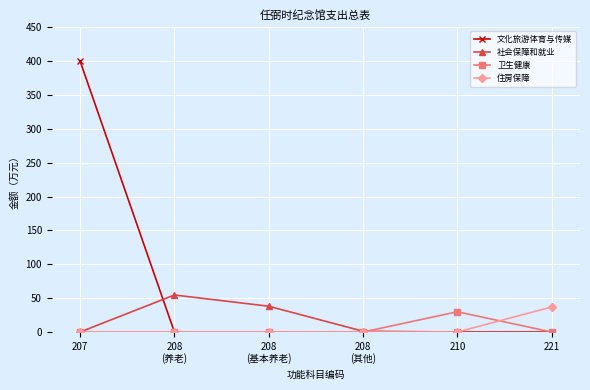

Which category has the highest value in the 社会保障和就业 series?

208
(养老)